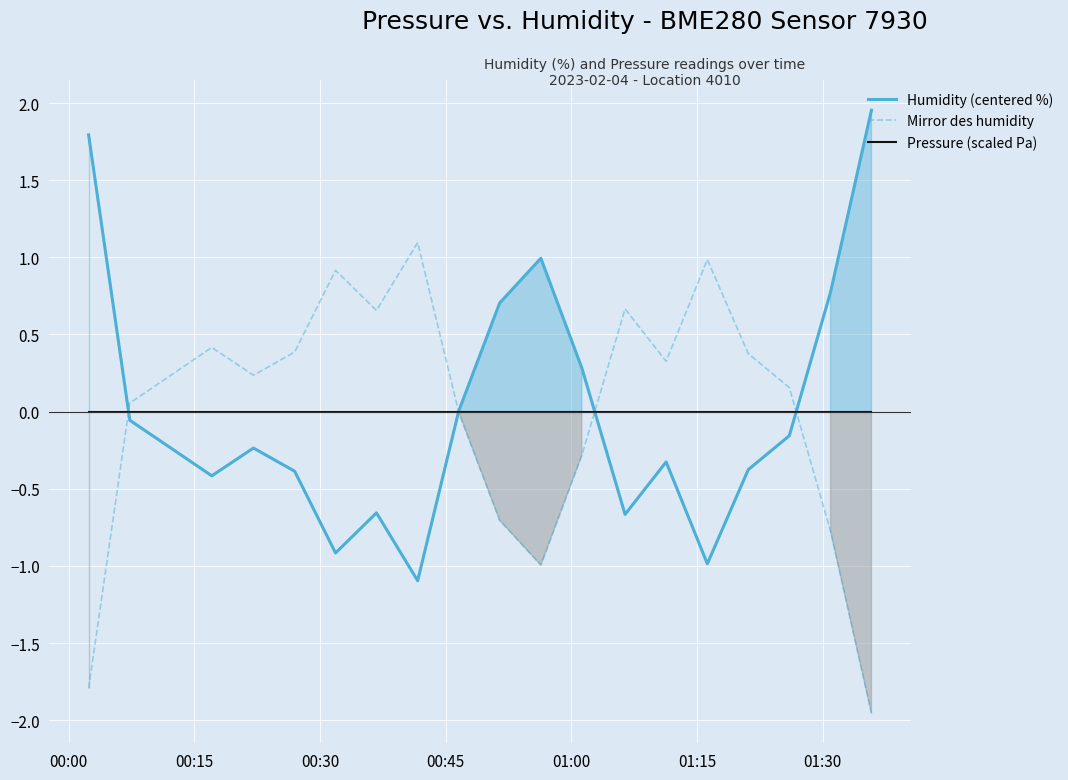

What is the value of the Humidity (centered %) point at the 4th from the left?

-0.4